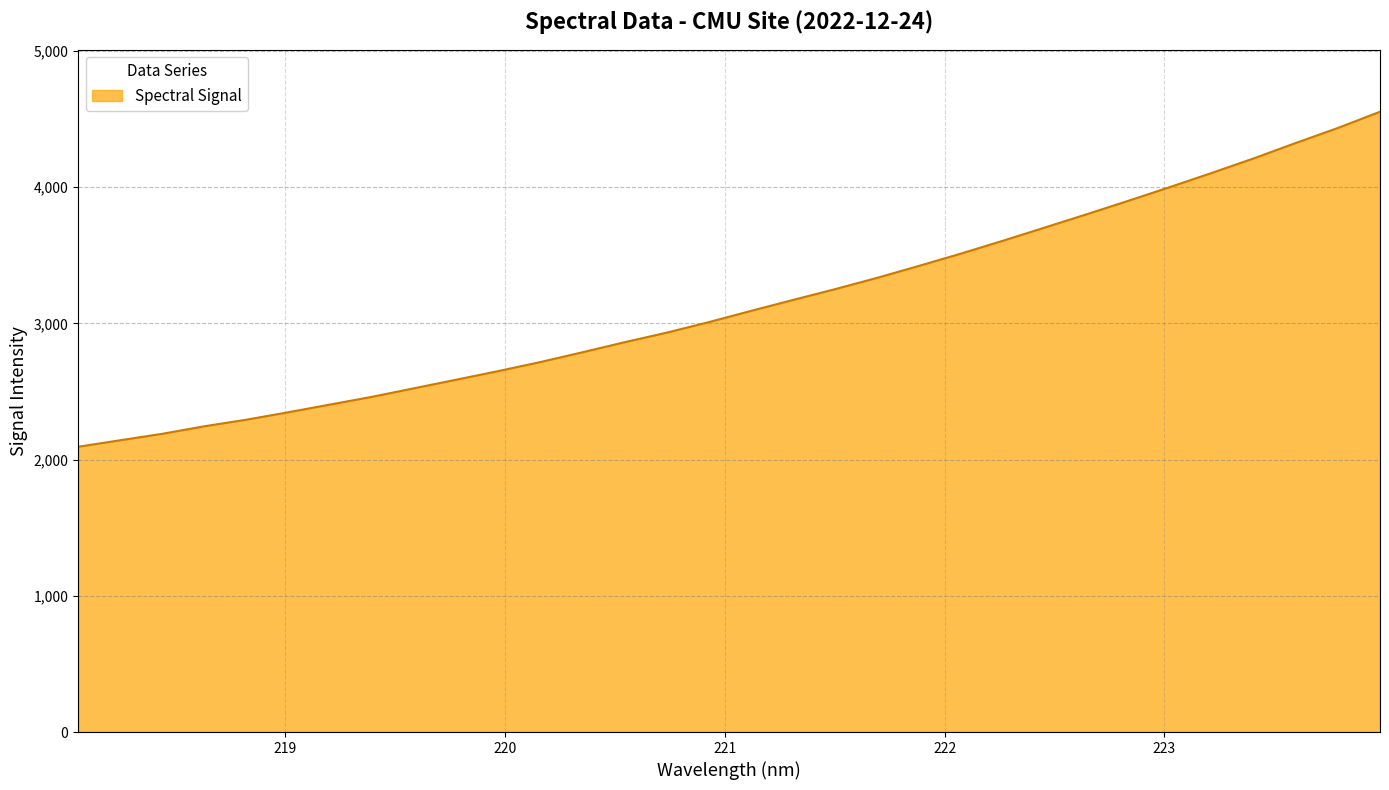

What is the sum of all values?

100661.3